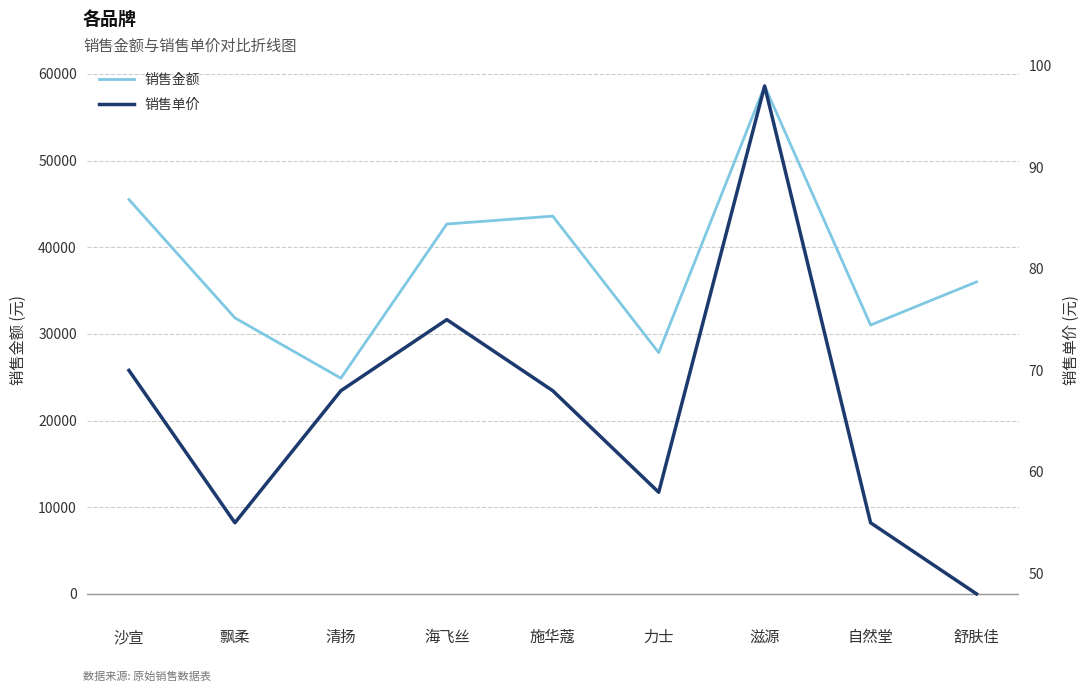

Rank the series by their maximum value, from lowest to highest.

销售单价, 销售金额